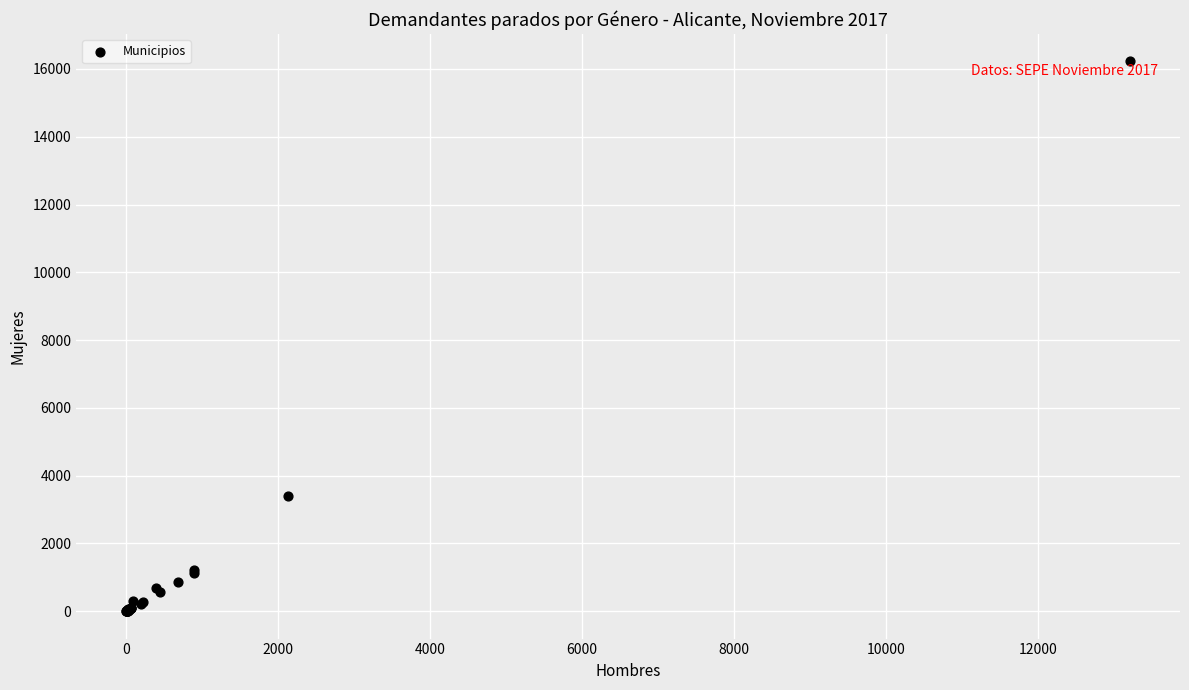

What Y value in the scatter plot is closest to 8111?

3392